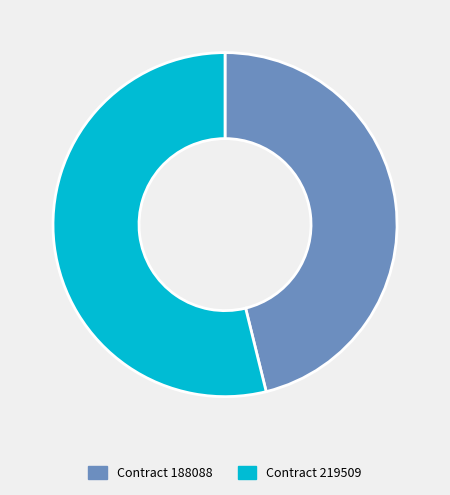

Is there any slice that represents more than half of the pie?

Yes